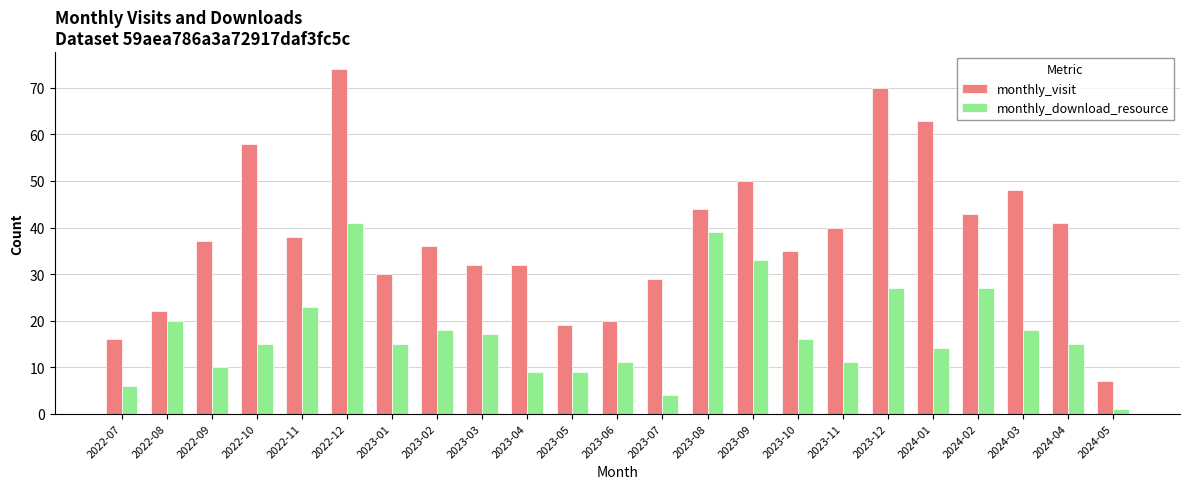

The value of monthly_download_resource at 2024-02 is 18. True or false?

False